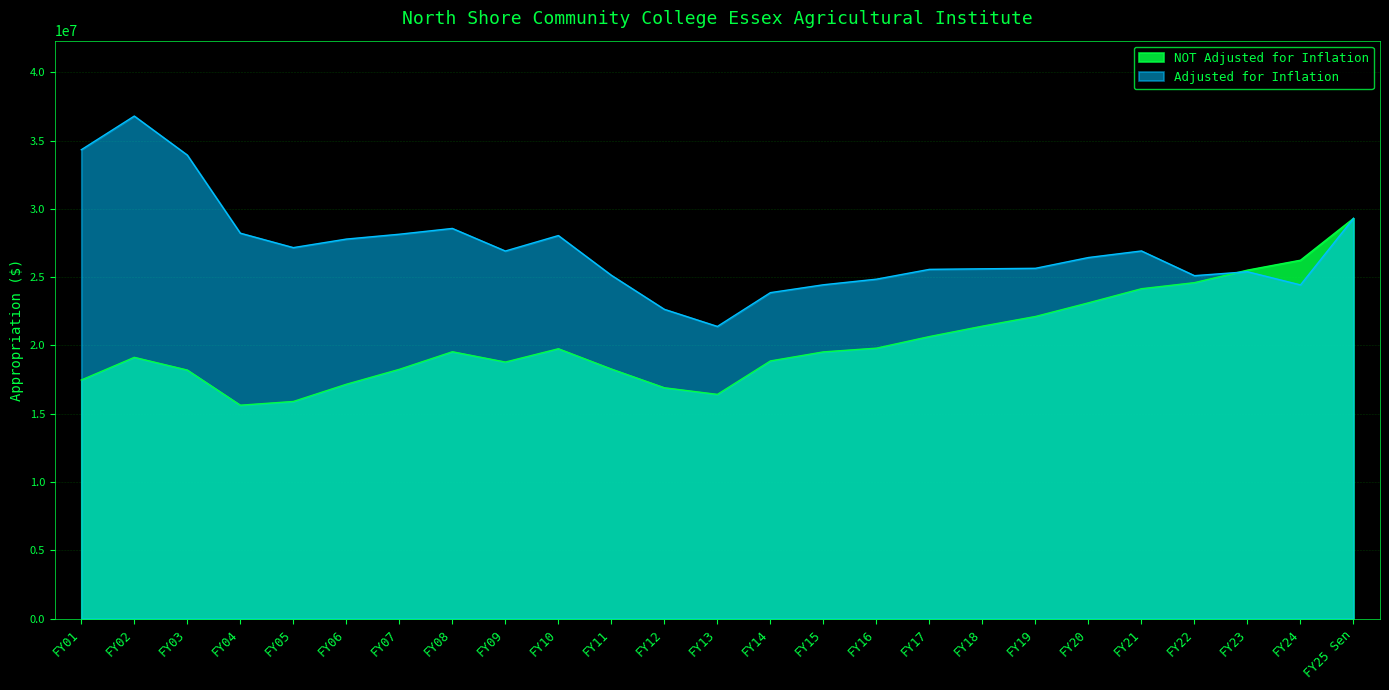

At which category does NOT Adjusted for Inflation reach its first local peak?

FY02